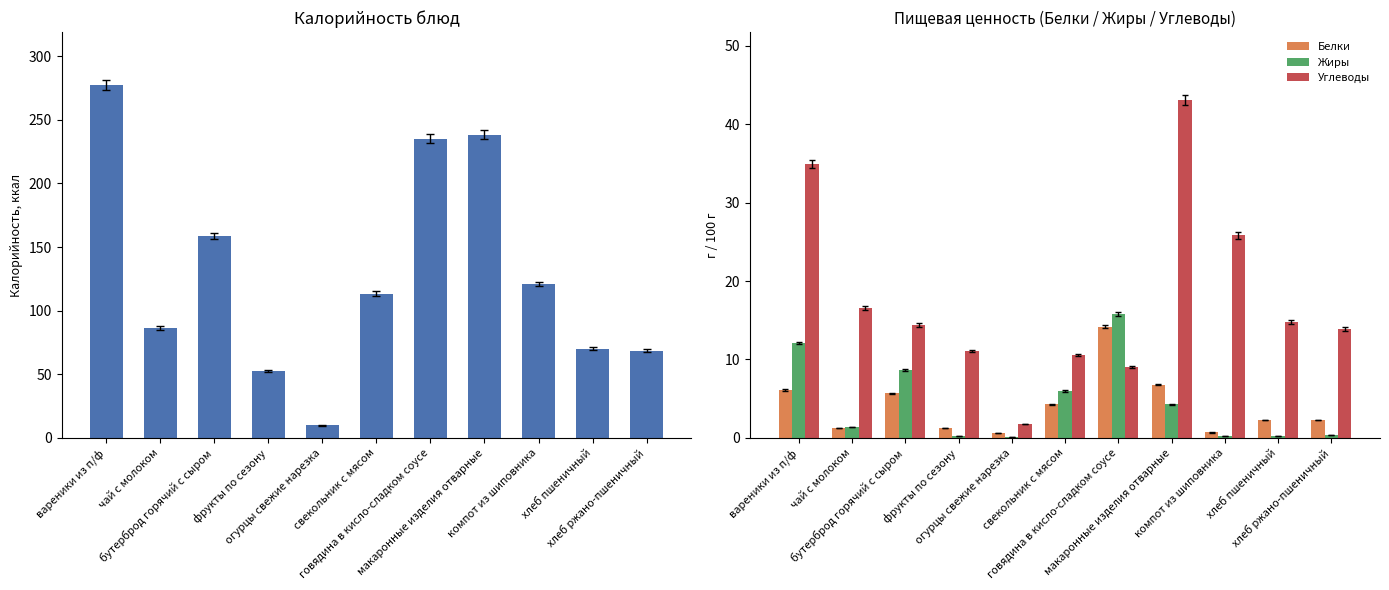

Reading left to right, extract all data points from this chart.

Калорийность: вареники из п/ф=277.4	чай с молоком=86.4	бутерброд горячий с сыром=158.8	фрукты по сезону=52.6	огурцы свежие нарезка=9.9	свекольник с мясом=113.5	говядина в кисло-сладком соусе=235.2	макаронные изделия отварные=238.2	компот из шиповника=120.9	хлеб пшеничный=70.3	хлеб ржано-пшеничный=68.5
Белки: вареники из п/ф=6.1	чай с молоком=1.3	бутерброд горячий с сыром=5.7	фрукты по сезону=1.3	огурцы свежие нарезка=0.6	свекольник с мясом=4.3	говядина в кисло-сладком соусе=14.2	макаронные изделия отварные=6.8	компот из шиповника=0.7	хлеб пшеничный=2.3	хлеб ржано-пшеничный=2.3
Жиры: вареники из п/ф=12.1	чай с молоком=1.4	бутерброд горячий с сыром=8.7	фрукты по сезону=0.3	огурцы свежие нарезка=0.1	свекольник с мясом=6.0	говядина в кисло-сладком соусе=15.8	макаронные изделия отварные=4.3	компот из шиповника=0.3	хлеб пшеничный=0.2	хлеб ржано-пшеничный=0.4
Углеводы: вареники из п/ф=34.9	чай с молоком=16.6	бутерброд горячий с сыром=14.4	фрукты по сезону=11.1	огурцы свежие нарезка=1.8	свекольник с мясом=10.6	говядина в кисло-сладком соусе=9.0	макаронные изделия отварные=43.1	компот из шиповника=25.8	хлеб пшеничный=14.8	хлеб ржано-пшеничный=13.9